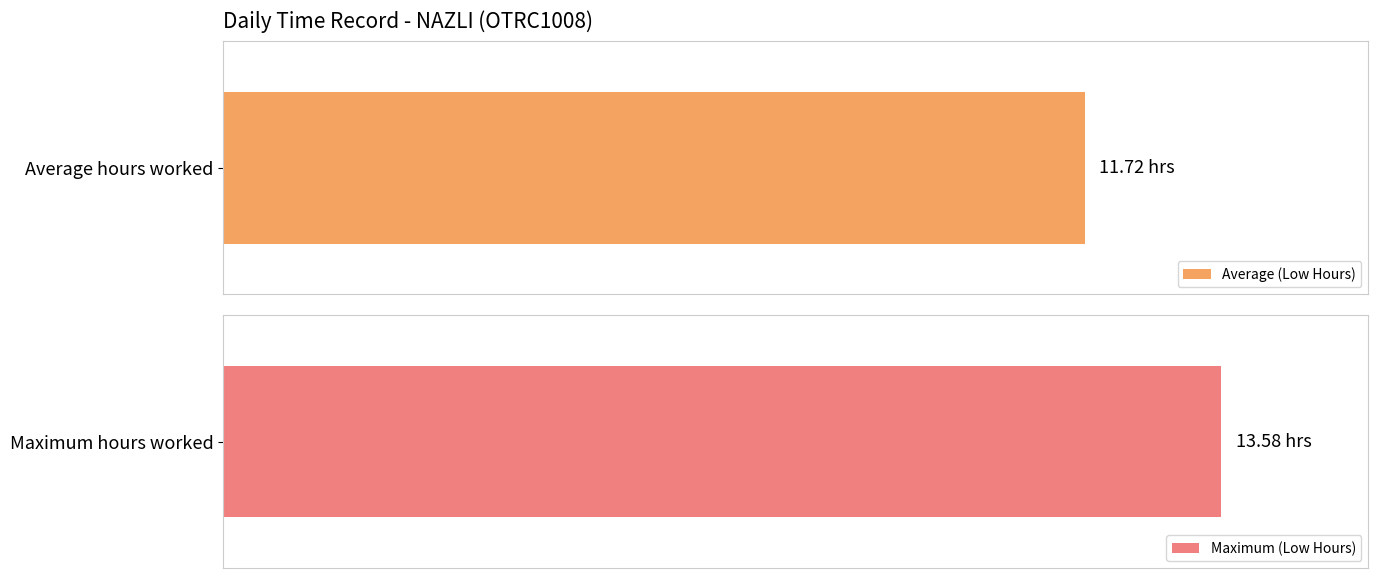

Are the bars grouped side by side (vs. stacked)?

No